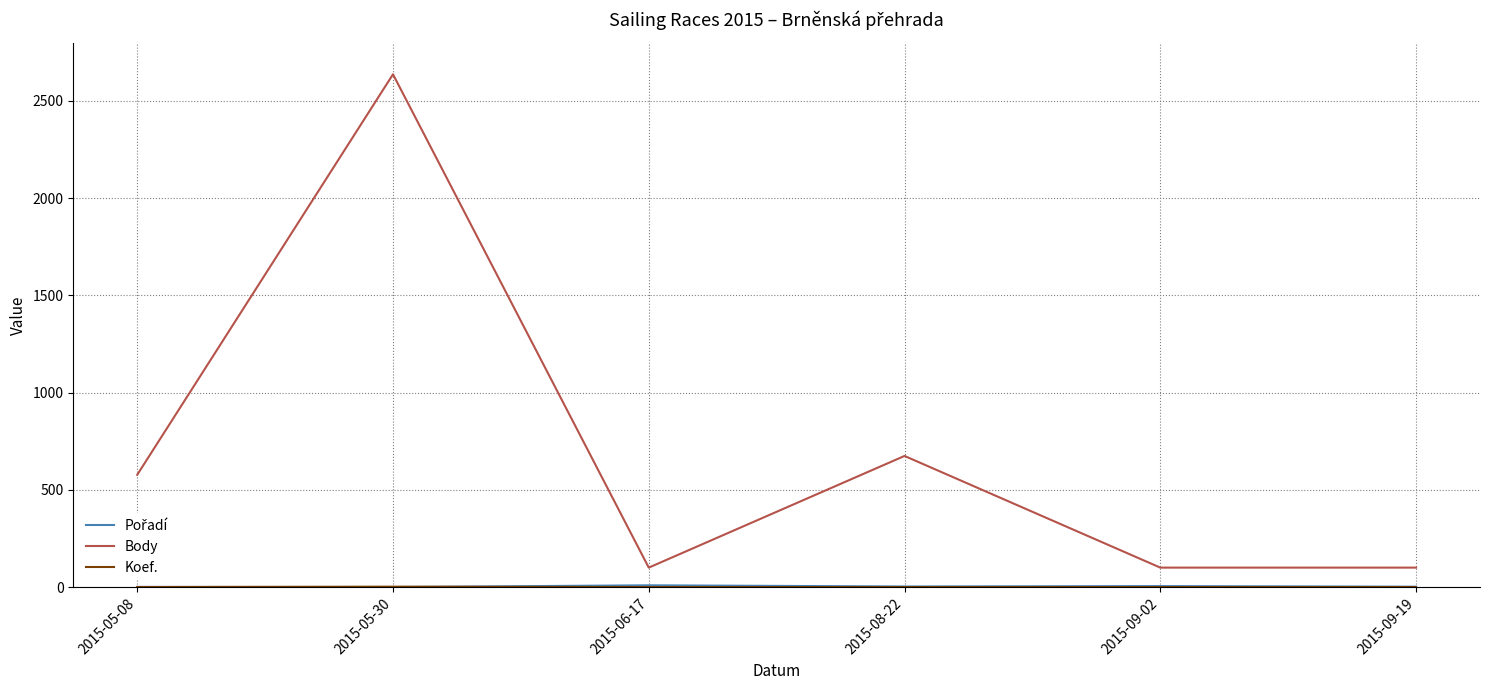

What is the greatest value displayed?

2637